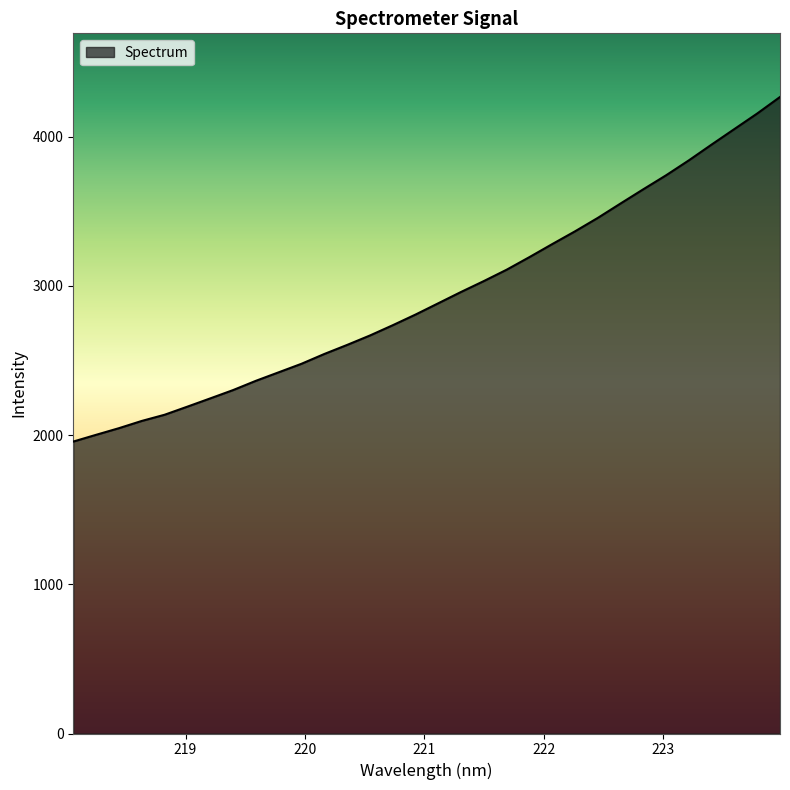

What is the maximum value shown in the chart?

4267.0